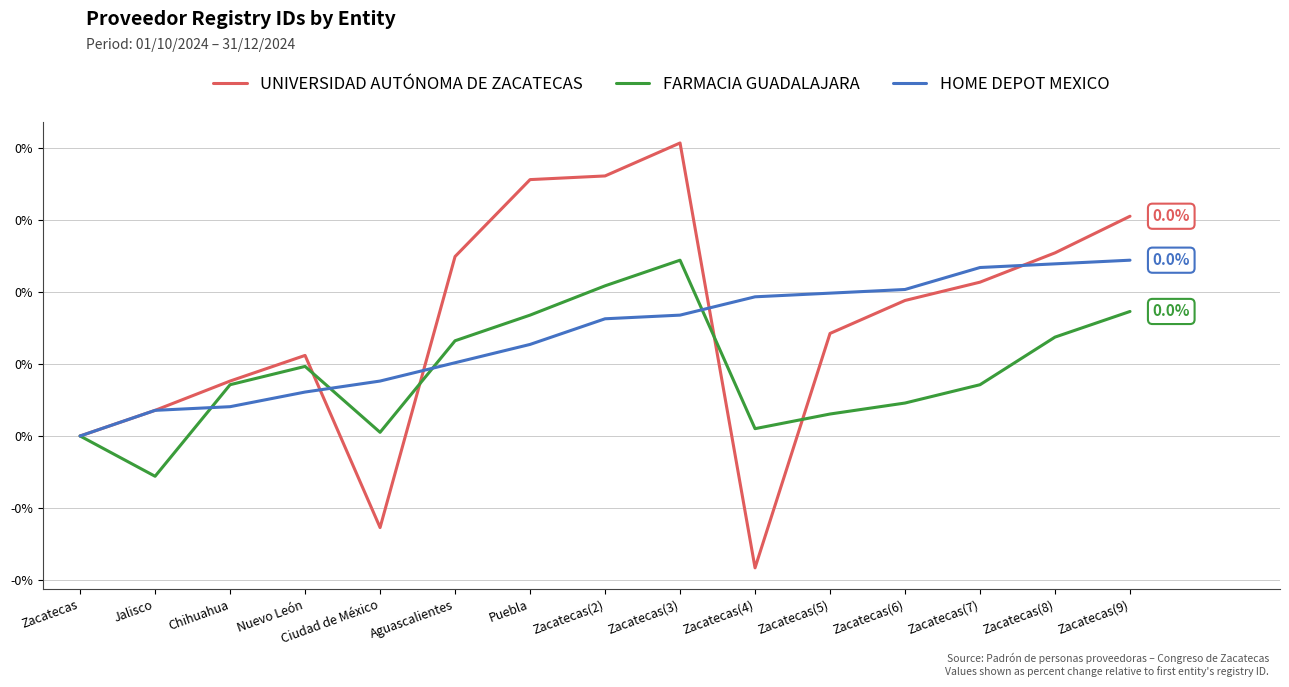

Which series has the largest range (max minus min)?

UNIVERSIDAD AUTÓNOMA DE ZACATECAS